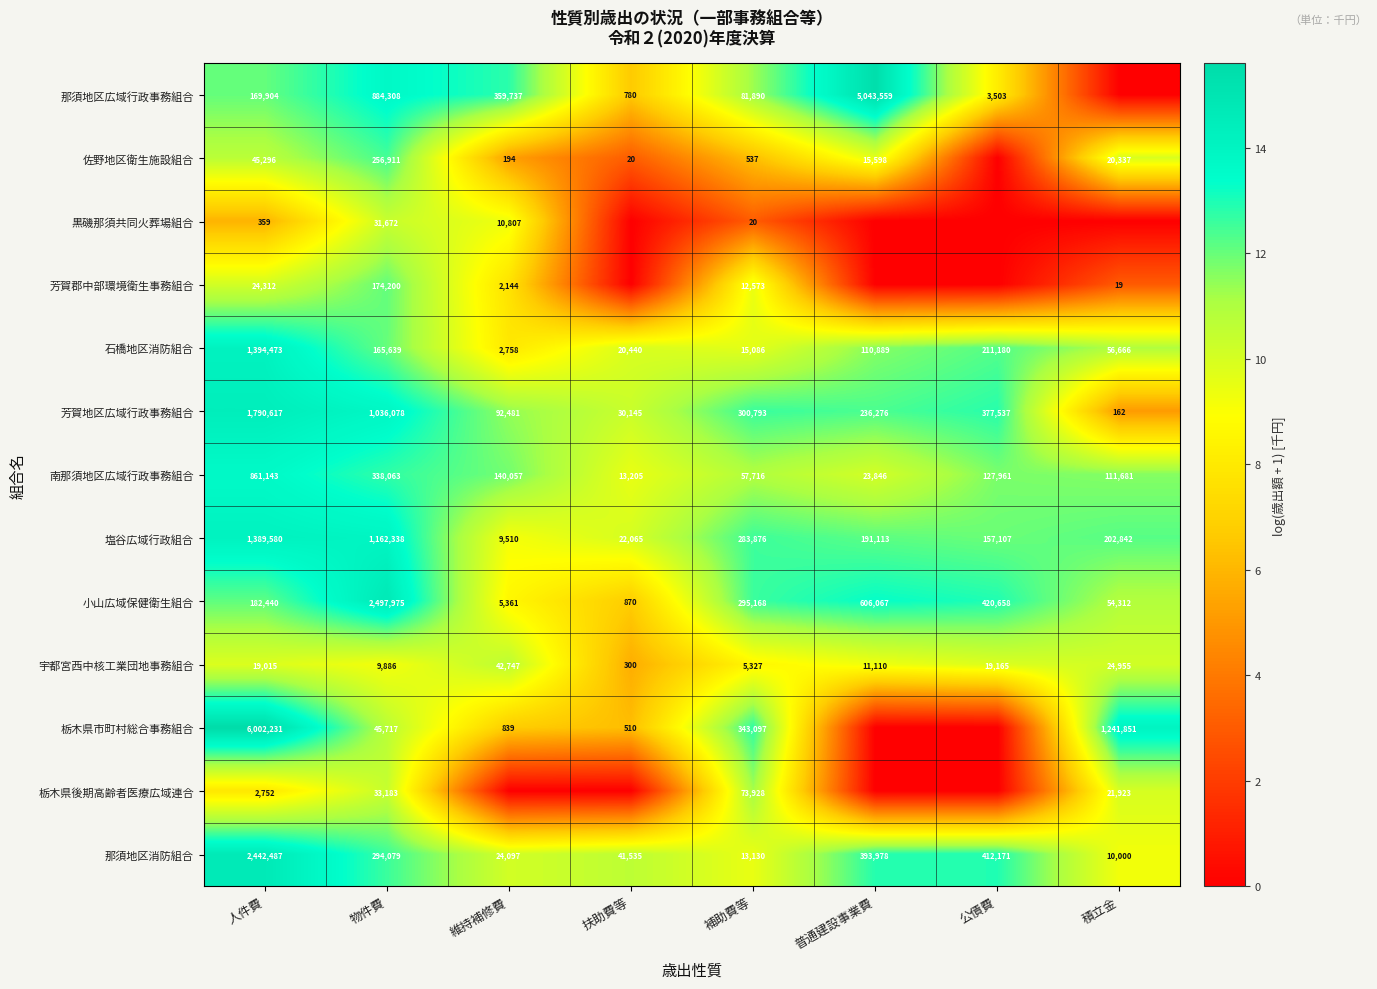

The value of 栃木県後期高齢者医療広域連合 at 積立金 is 2.7. True or false?

False